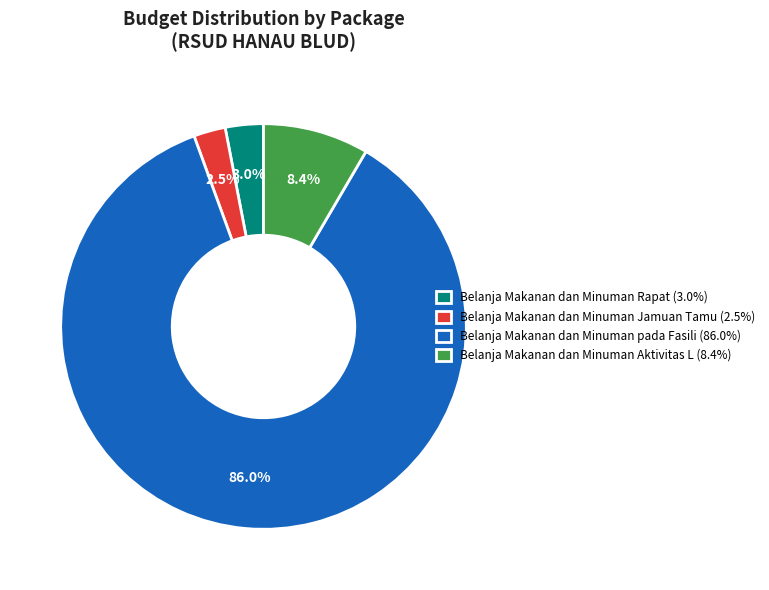

Count the number of slices in the pie.

4